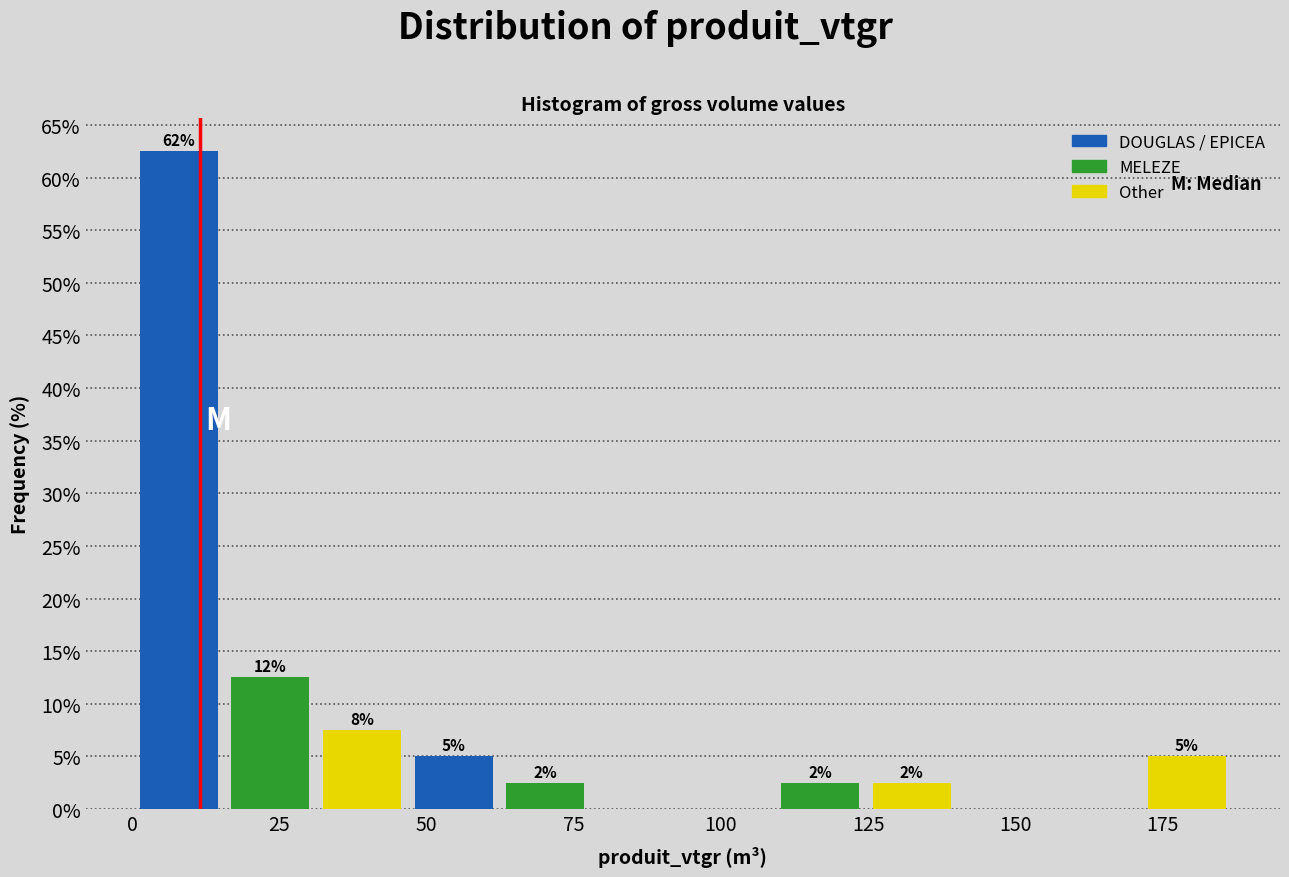

Around what value on the x-axis is the tallest bar? Give the approximate position of its centre, as read against the axis.

10